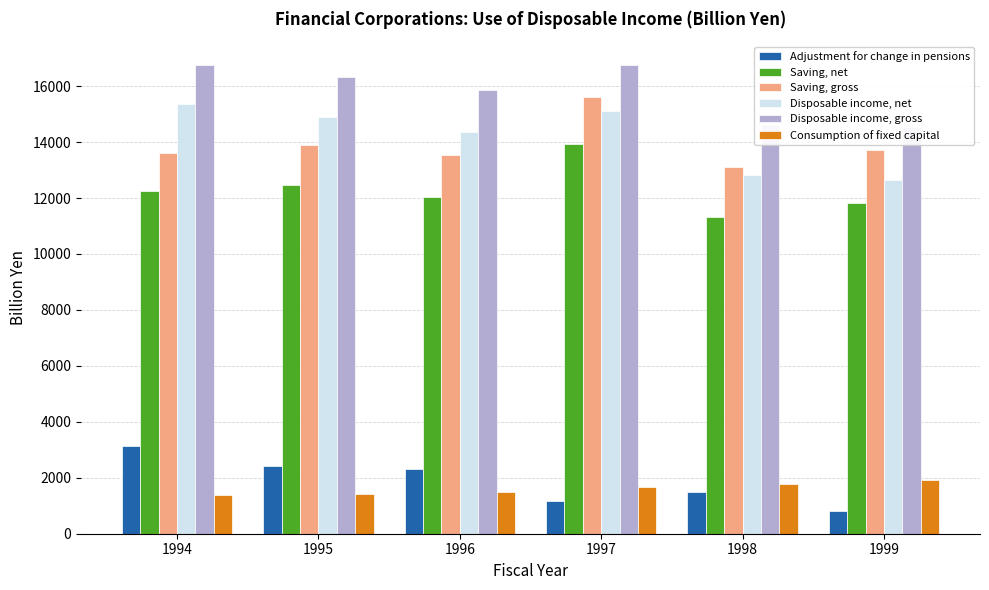

List the labels in order of Disposable income, net value, largest first.

1994, 1997, 1995, 1996, 1998, 1999